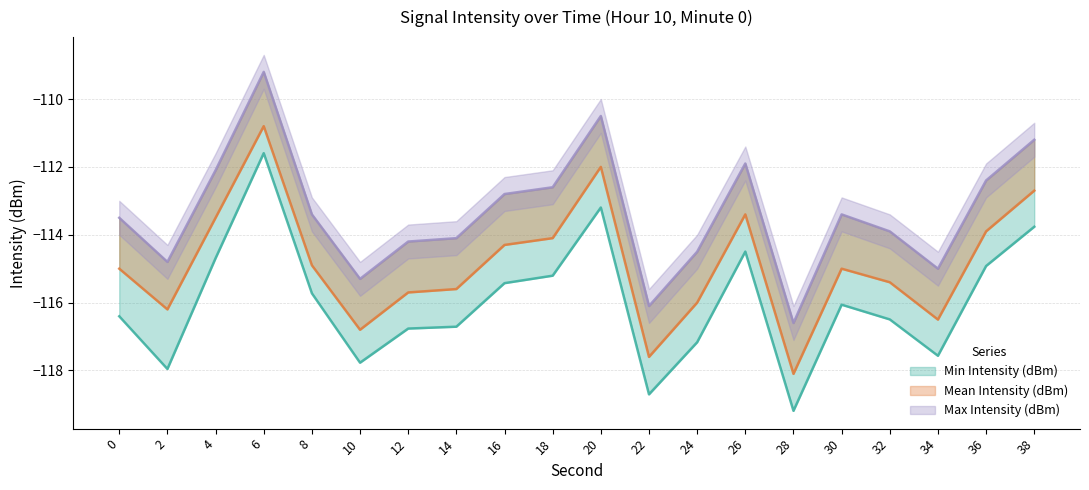

What is the difference between the highest and lowest values at 36?

2.5